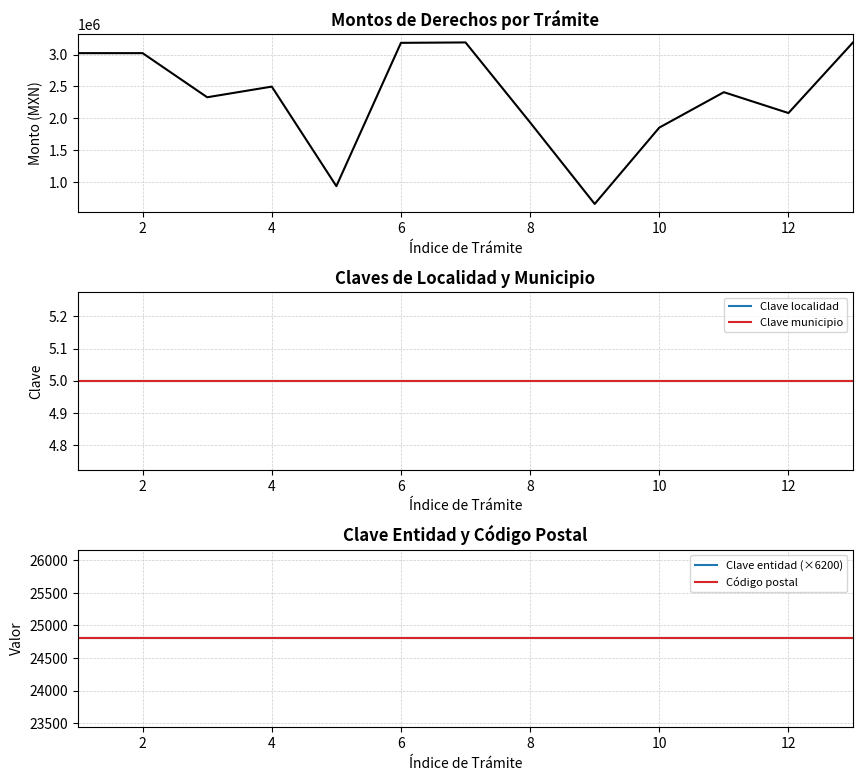

What is the minimum value for Clave localidad?

5.0